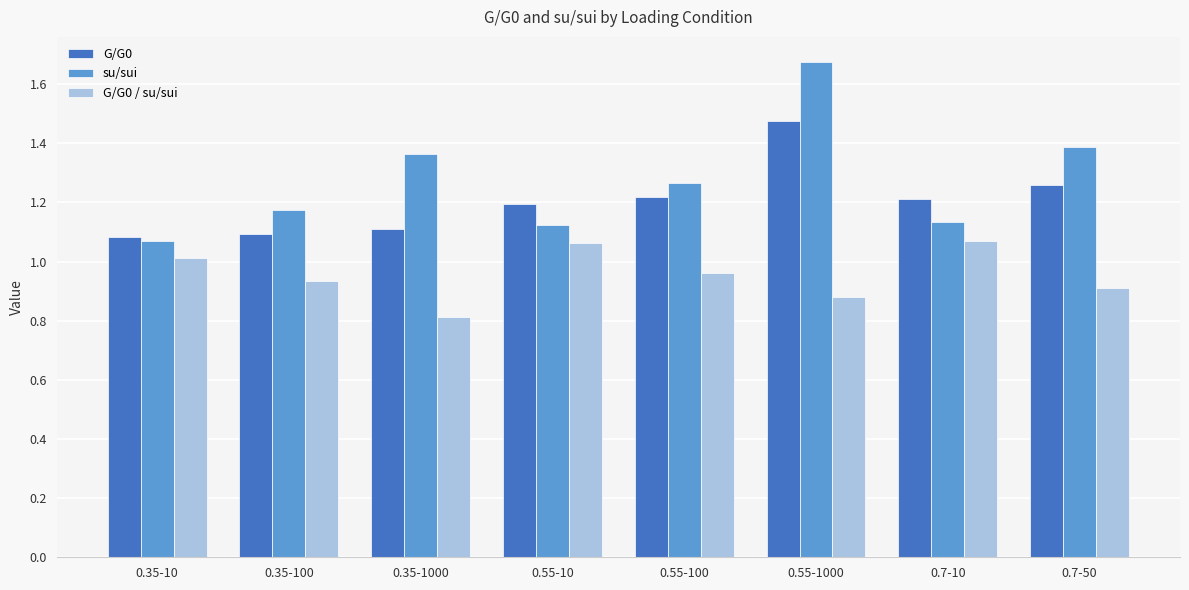

What is the sum of the G/G0 / su/sui values at 0.55-1000 and 0.55-10?

1.9